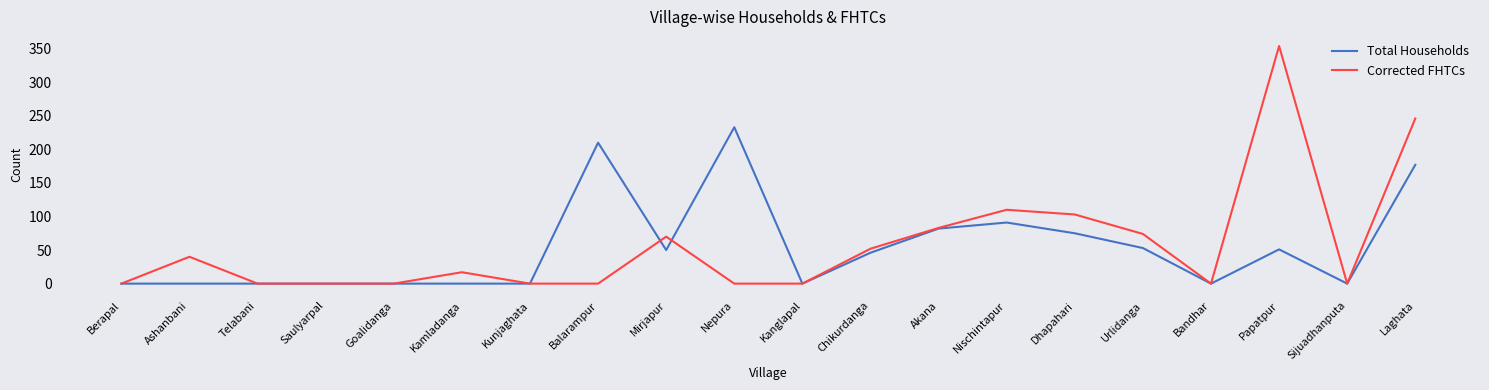

Rank the series by their average value, from lowest to highest.

Total Households, Corrected FHTCs